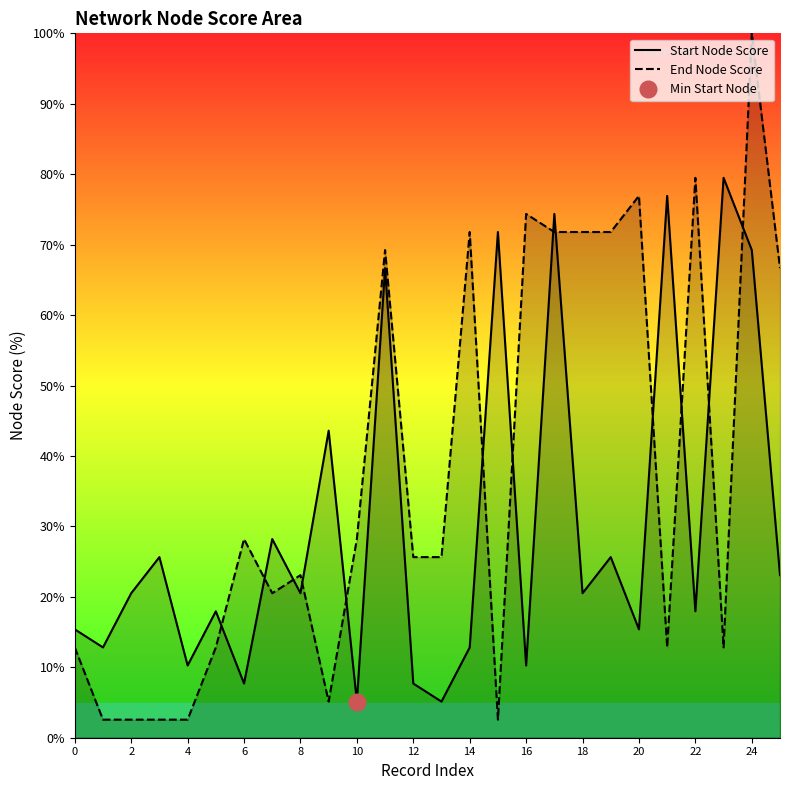

The value of End Node Score at 13 is 25.6. True or false?

True